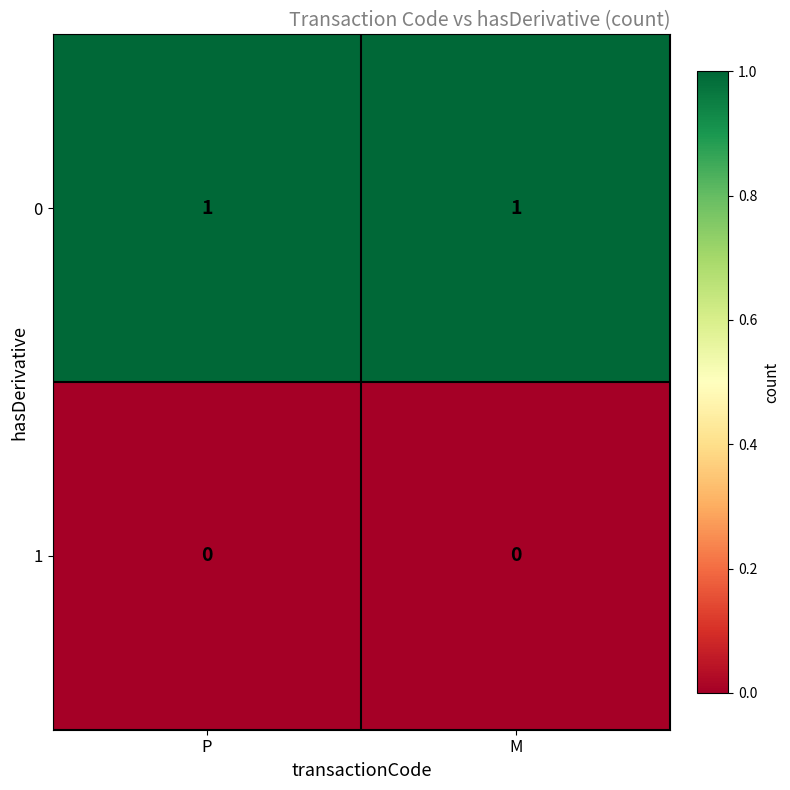

At P, list the series in order from largest to smallest.

0, 1